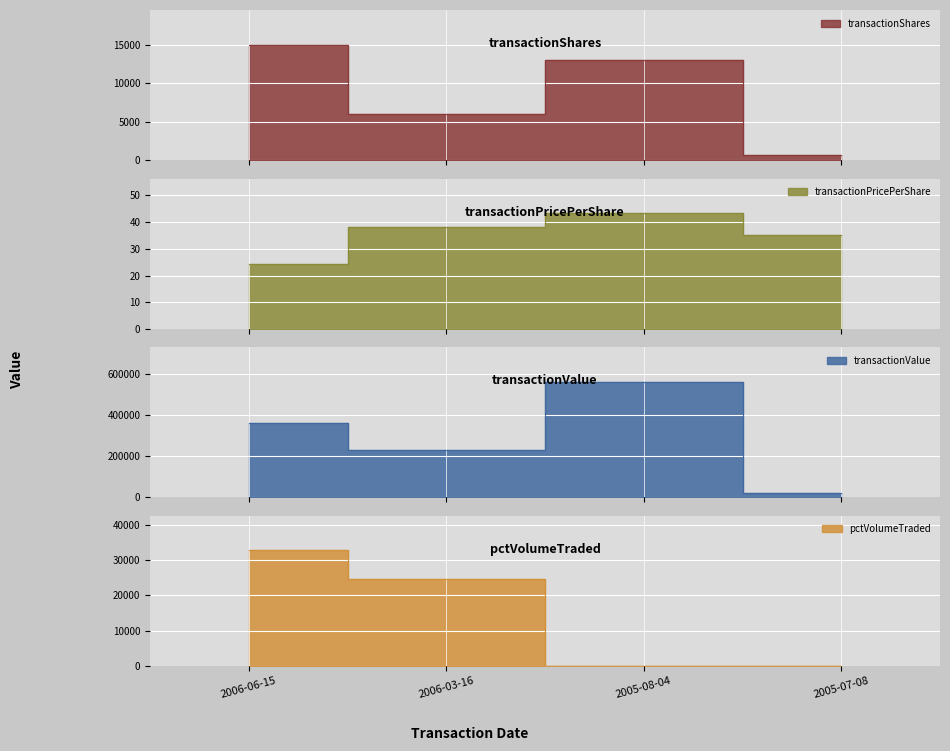

Reading left to right, transcribe all the data shown in this chart.

transactionShares: 15000.0	6000.0	13000.0	646.0
transactionPricePerShare: 24.2	38.2	43.3	35.0
transactionValue: 363750.0	229410.0	563160.0	22610.0
pctVolumeTraded: 32767.0	24608.0	0.0	0.0